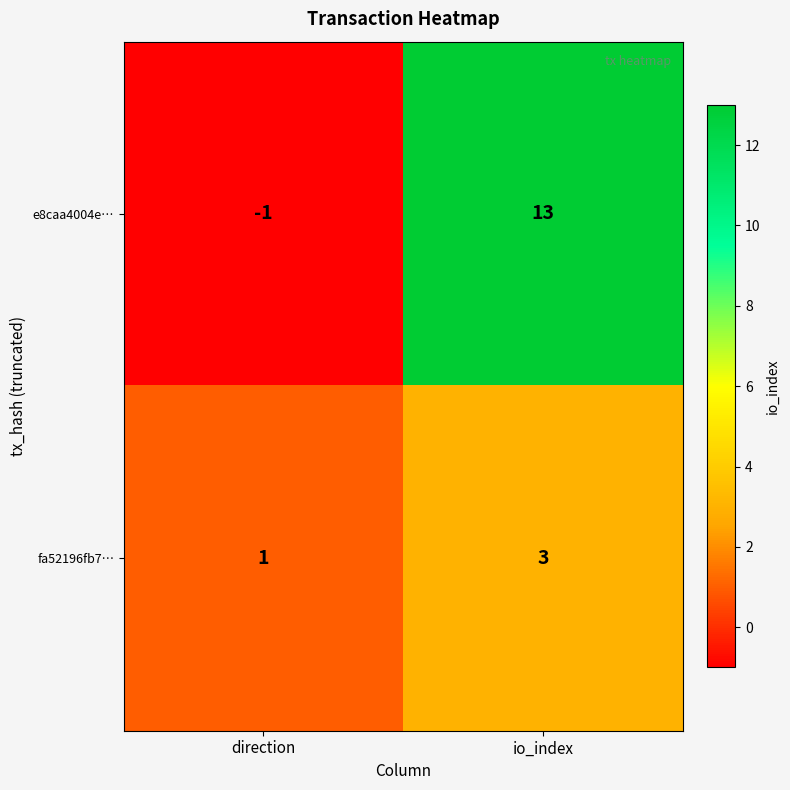

Between direction and io_index, which series saw the biggest shift?

e8caa4004e…